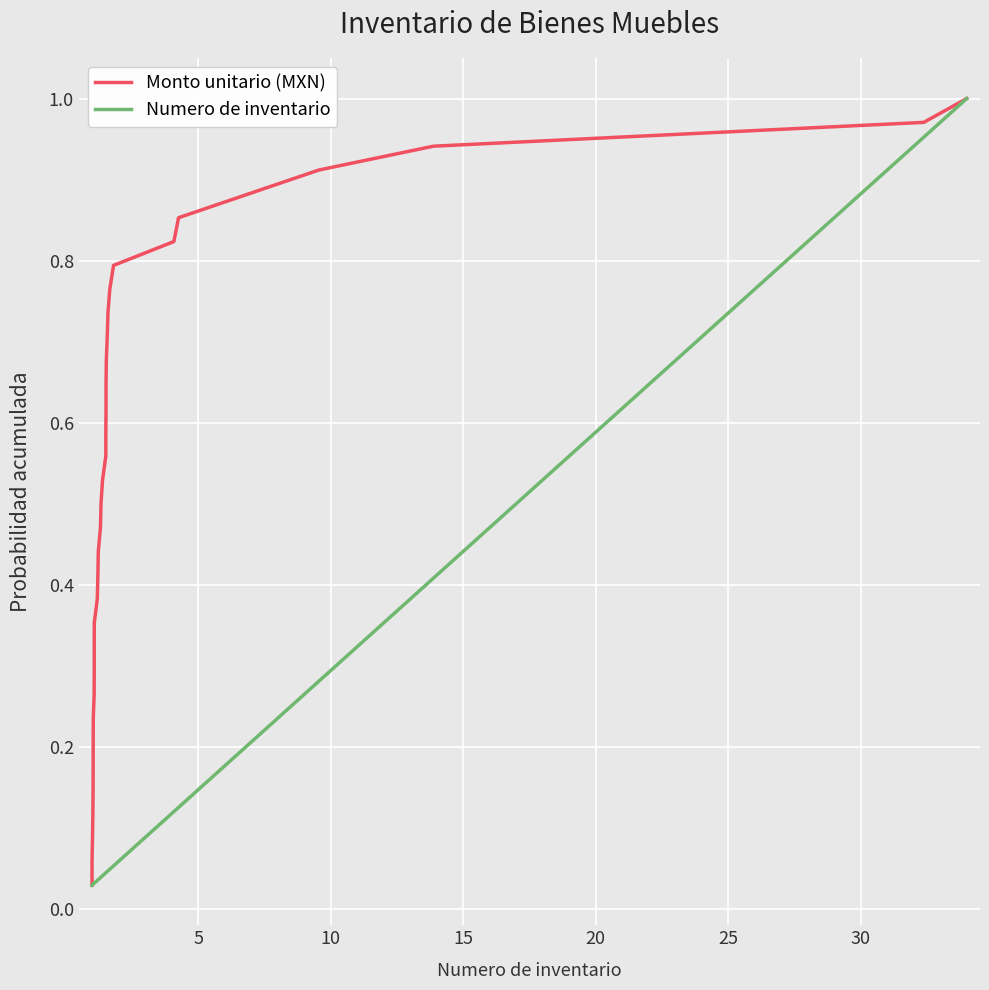

What are all the series names shown in the legend?

Monto unitario (MXN), Numero de inventario